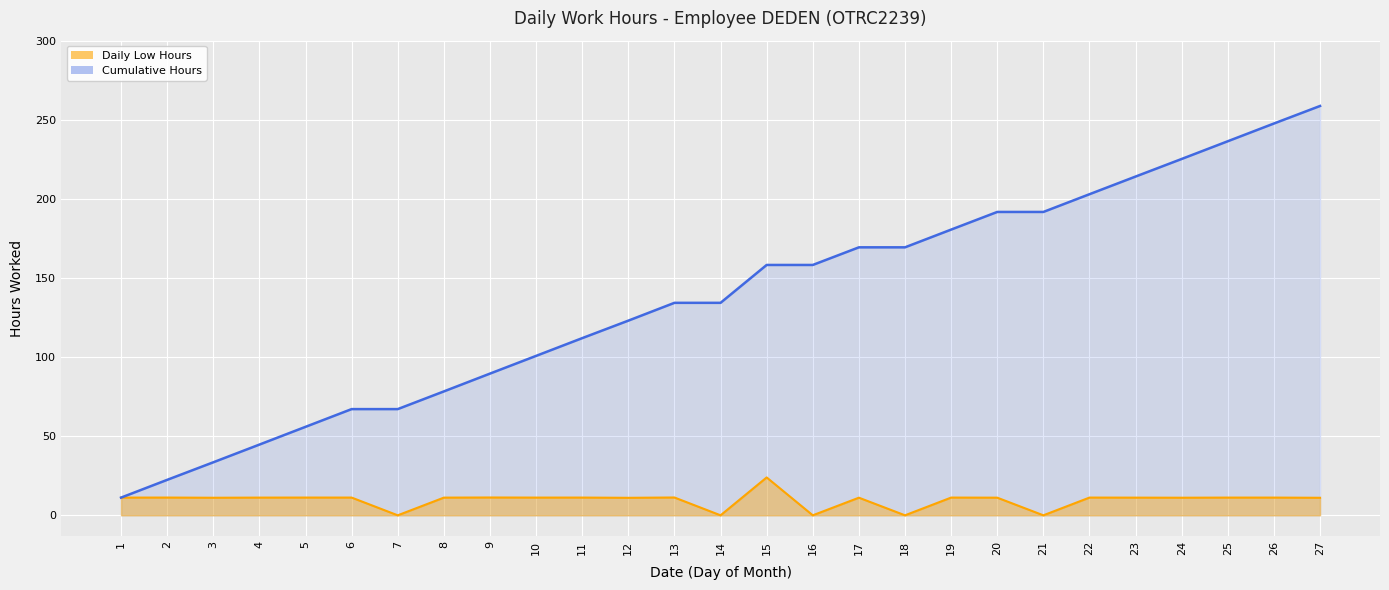

Reading right to left, extract all data points from this chart.

11.1	11.2	11.2	11.1	11.2	11.2	0.0	11.2	11.2	0.0	11.1	0.0	23.9	0.0	11.3	11.1	11.2	11.2	11.3	11.2	0.0	11.2	11.2	11.2	11.1	11.2	11.2